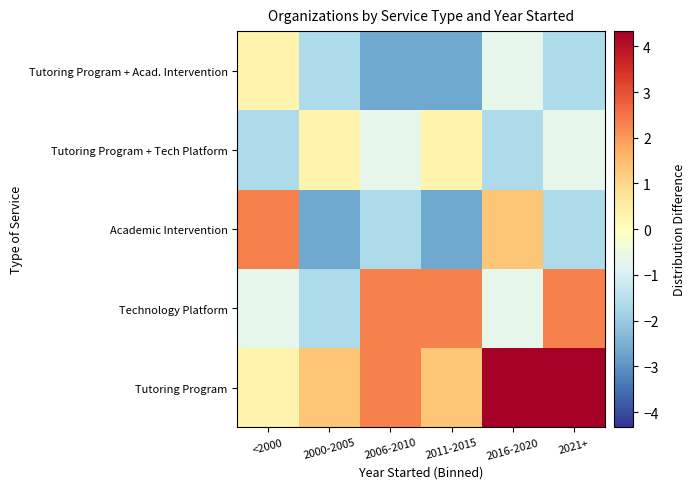

Reading left to right, transcribe all the data shown in this chart.

Tutoring Program: <2000=0.3	2000-2005=1.3	2006-2010=2.3	2011-2015=1.3	2016-2020=4.3	2021+=4.3
Technology Platform: <2000=-0.7	2000-2005=-1.7	2006-2010=2.3	2011-2015=2.3	2016-2020=-0.7	2021+=2.3
Academic Intervention: <2000=2.3	2000-2005=-2.7	2006-2010=-1.7	2011-2015=-2.7	2016-2020=1.3	2021+=-1.7
Tutoring Program + Tech Platform: <2000=-1.7	2000-2005=0.3	2006-2010=-0.7	2011-2015=0.3	2016-2020=-1.7	2021+=-0.7
Tutoring Program + Acad. Intervention: <2000=0.3	2000-2005=-1.7	2006-2010=-2.7	2011-2015=-2.7	2016-2020=-0.7	2021+=-1.7